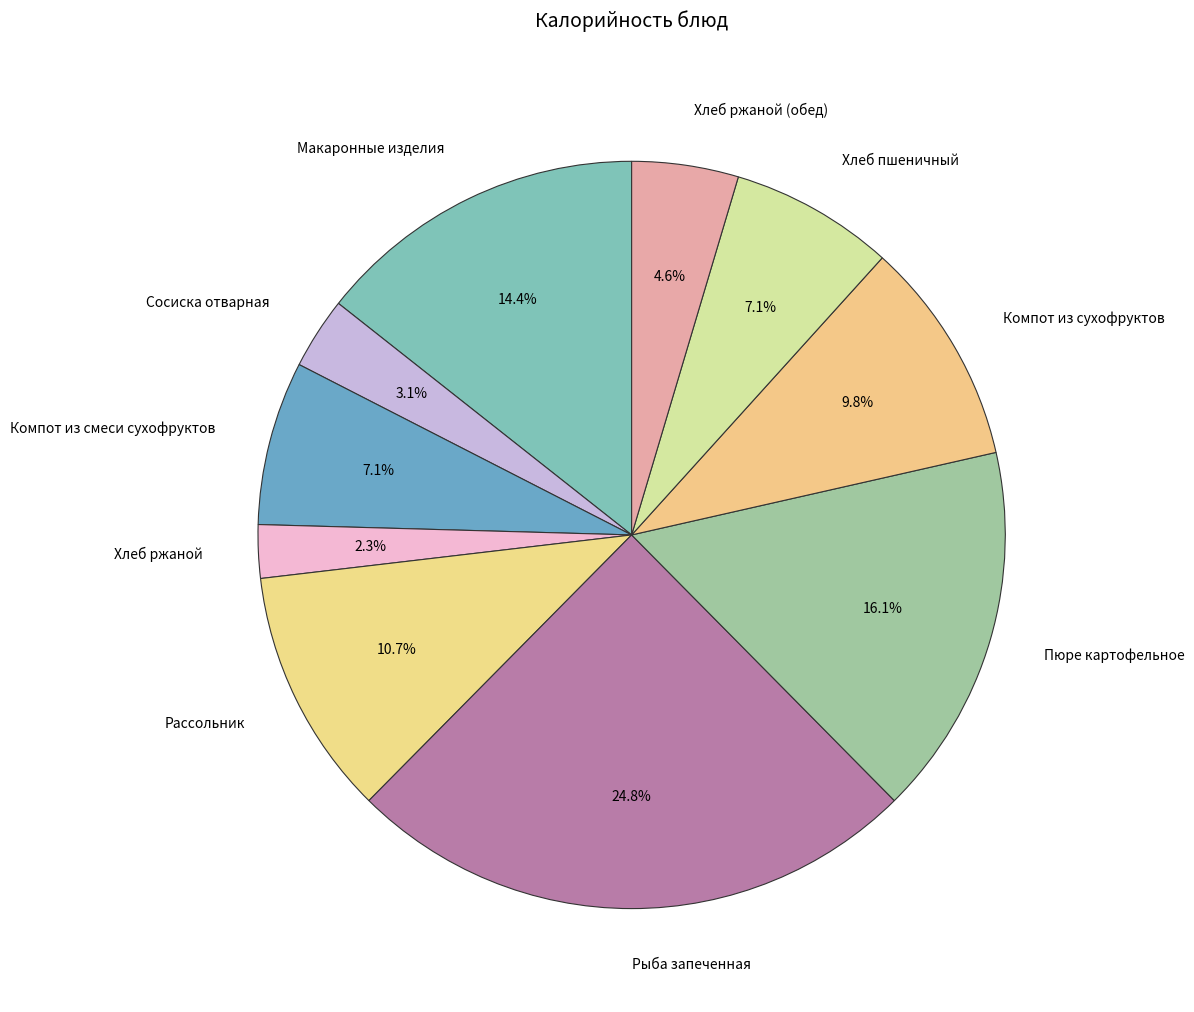

To the nearest percent, what percentage of the pie is Хлеб пшеничный?

7%